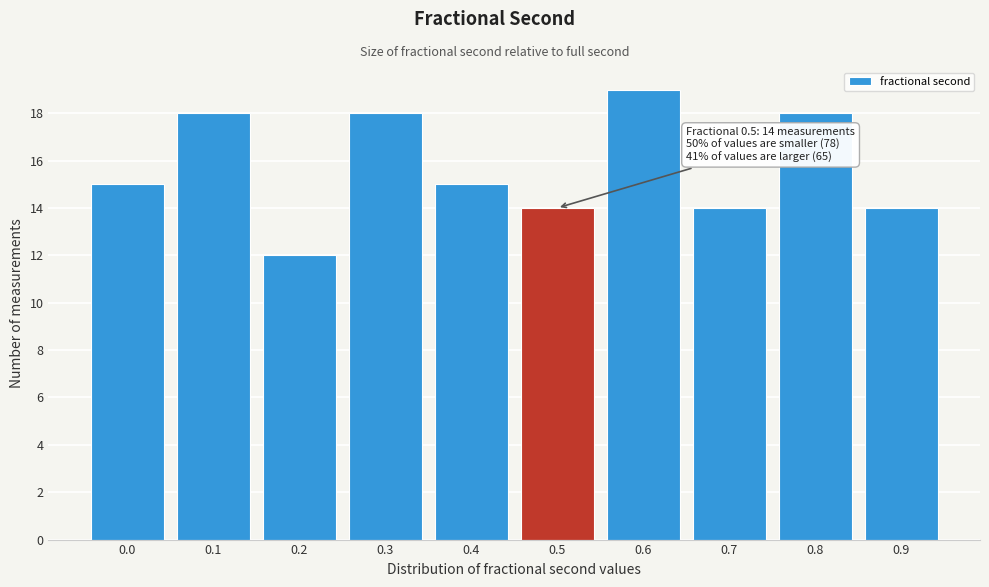

Reading left to right, extract all data points from this chart.

15	18	12	18	15	14	19	14	18	14